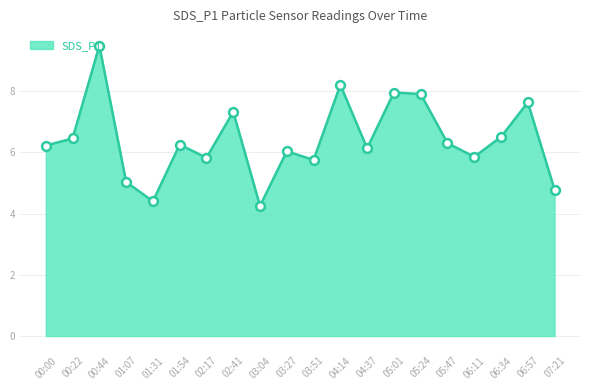

What is the ratio of the value at 07:21 to the value at 01:54?

0.8